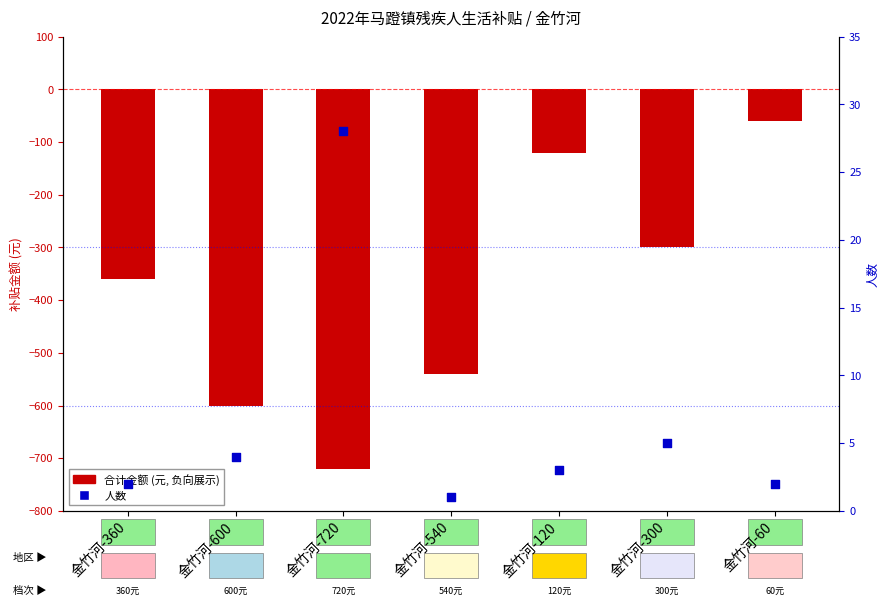

Is the value of 人数 at 金竹河-360 greater than the value of 合计金额 (元) at 金竹河-120?

Yes